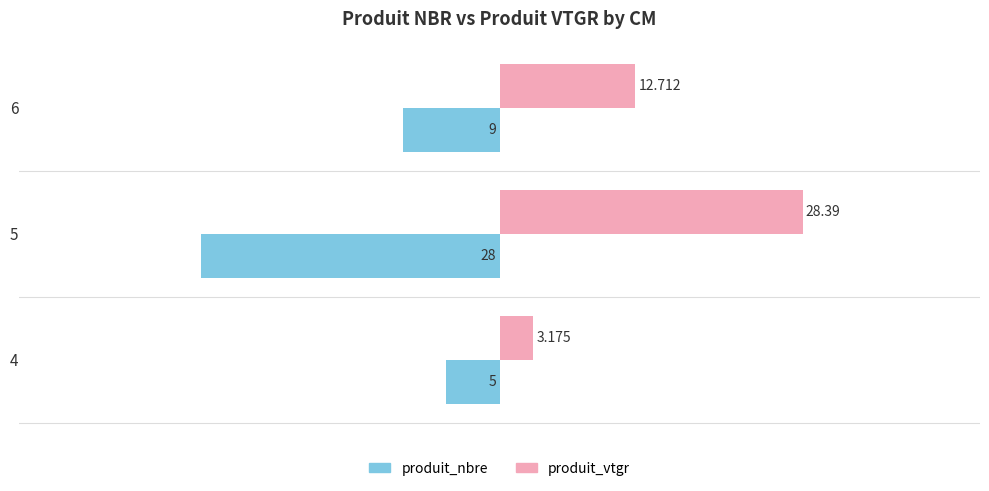

Which series changed the most between 4 and 5?

produit_vtgr